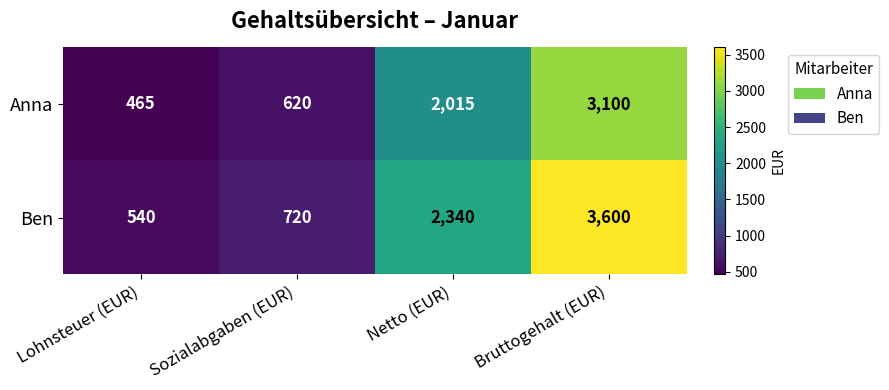

Count the number of categories in the chart.

4